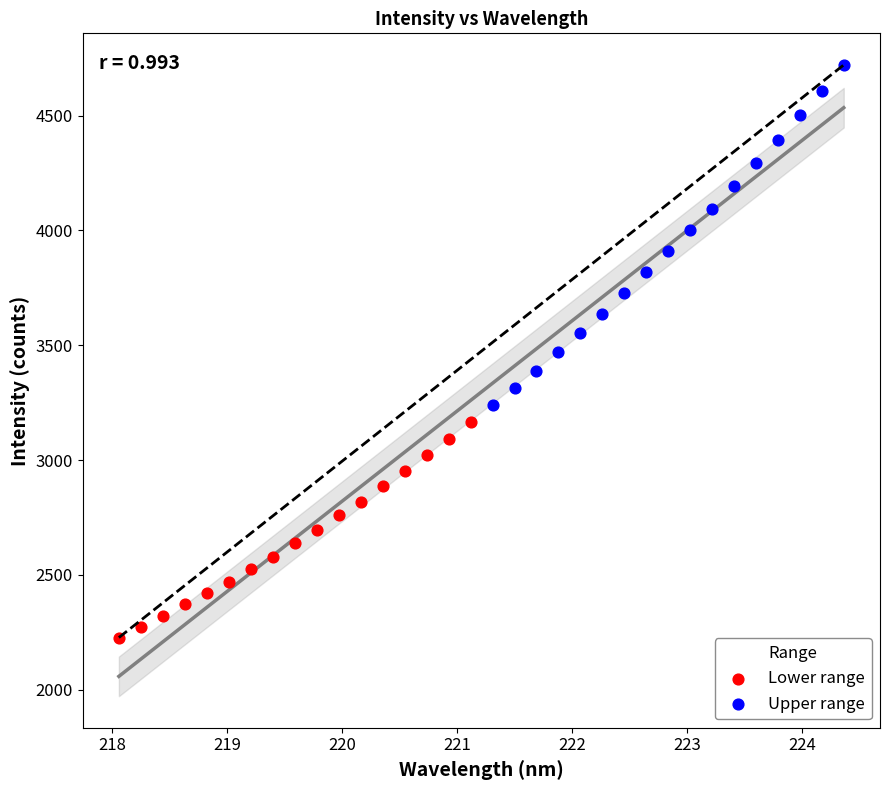

What are all the series names shown in the legend?

Lower range, Upper range